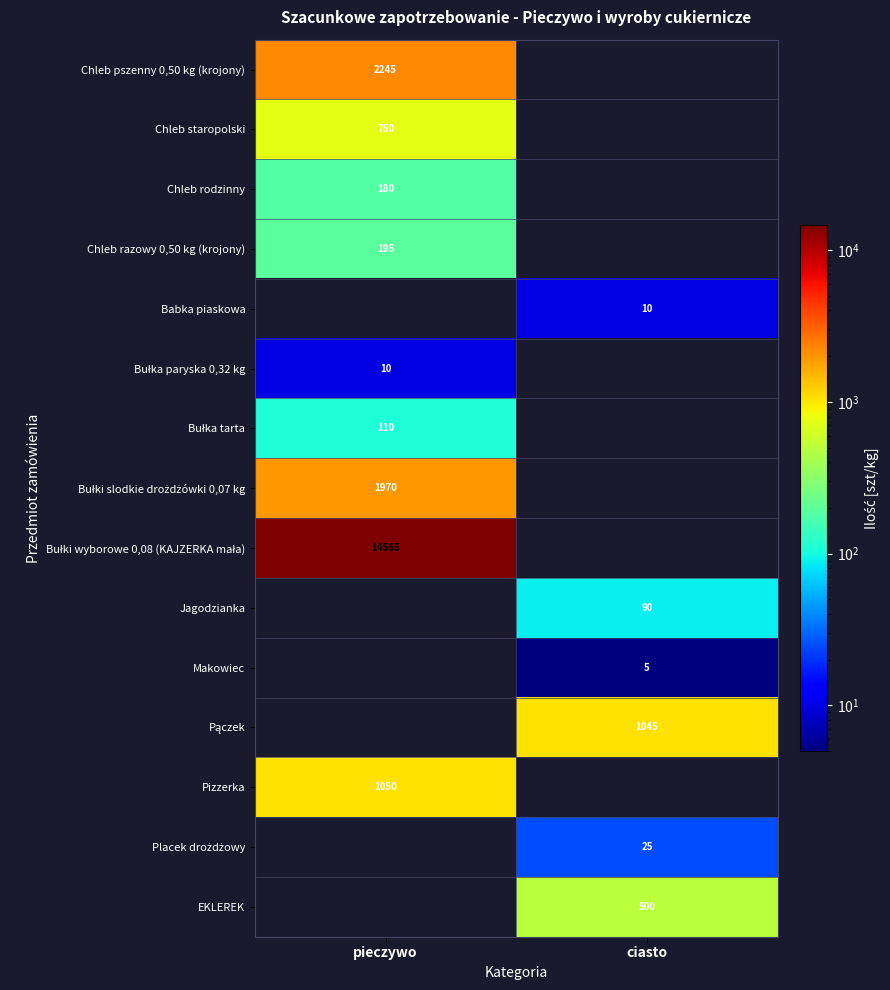

True or false: EKLEREK has a value of 500 at ciasto.

True